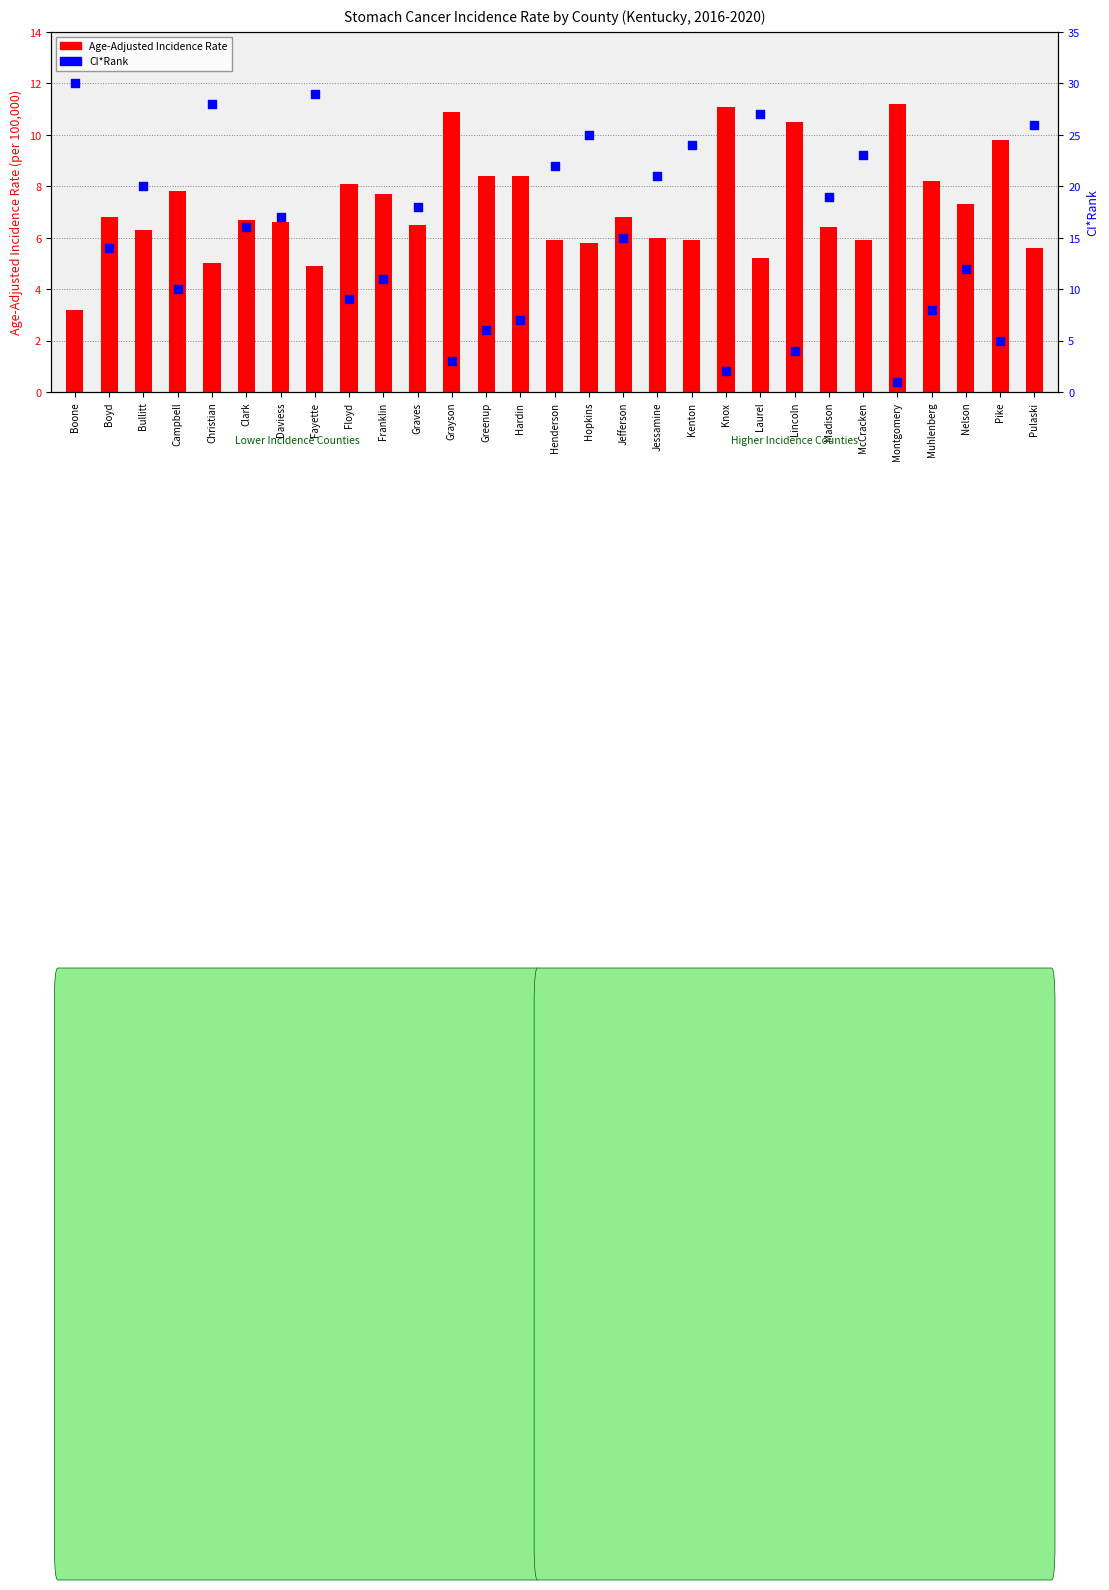

What is the total value across all series at Boyd?

20.8